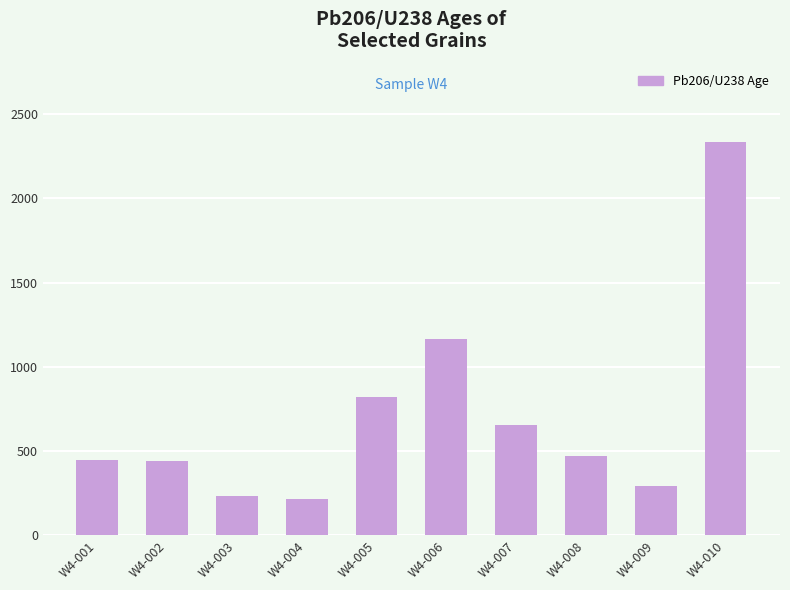

Count the number of categories in the chart.

10